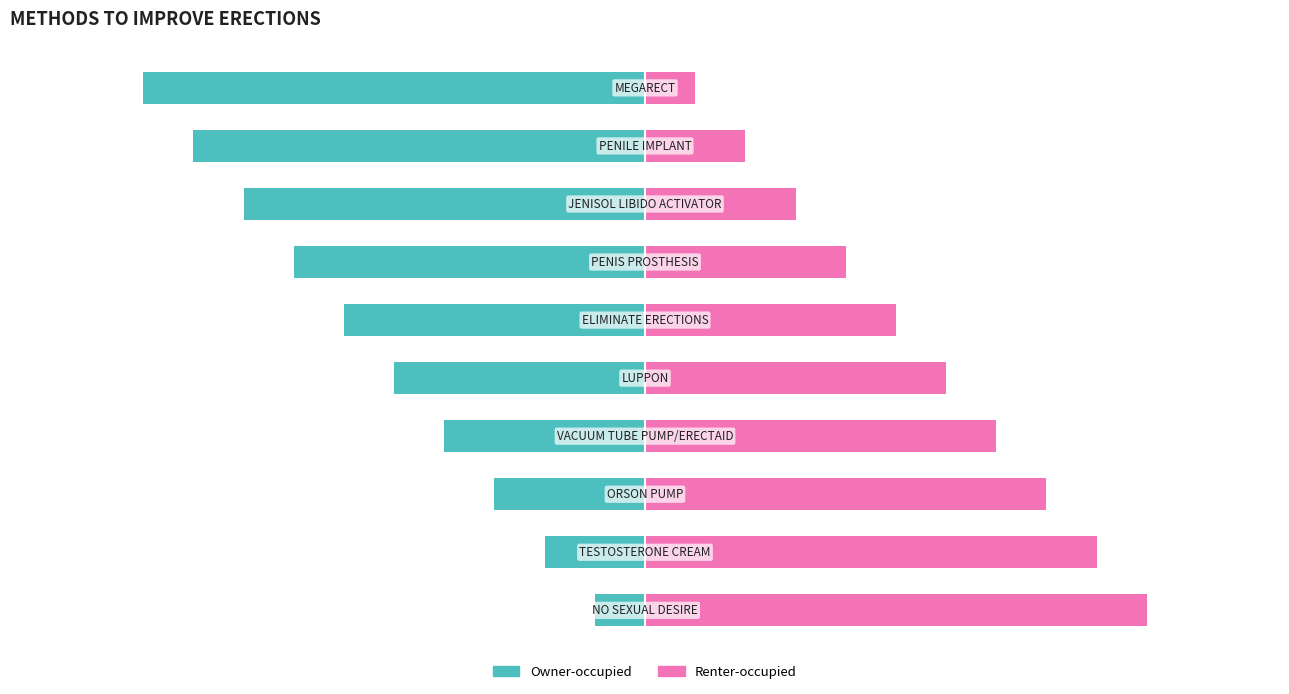

Which series changed the most between 2 and 9?

Owner-occupied